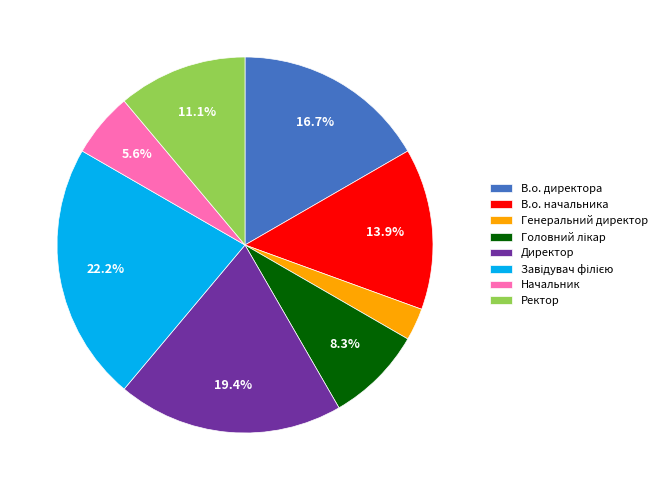

To the nearest percent, what is the difference between the largest and smallest slice percentages?

19%